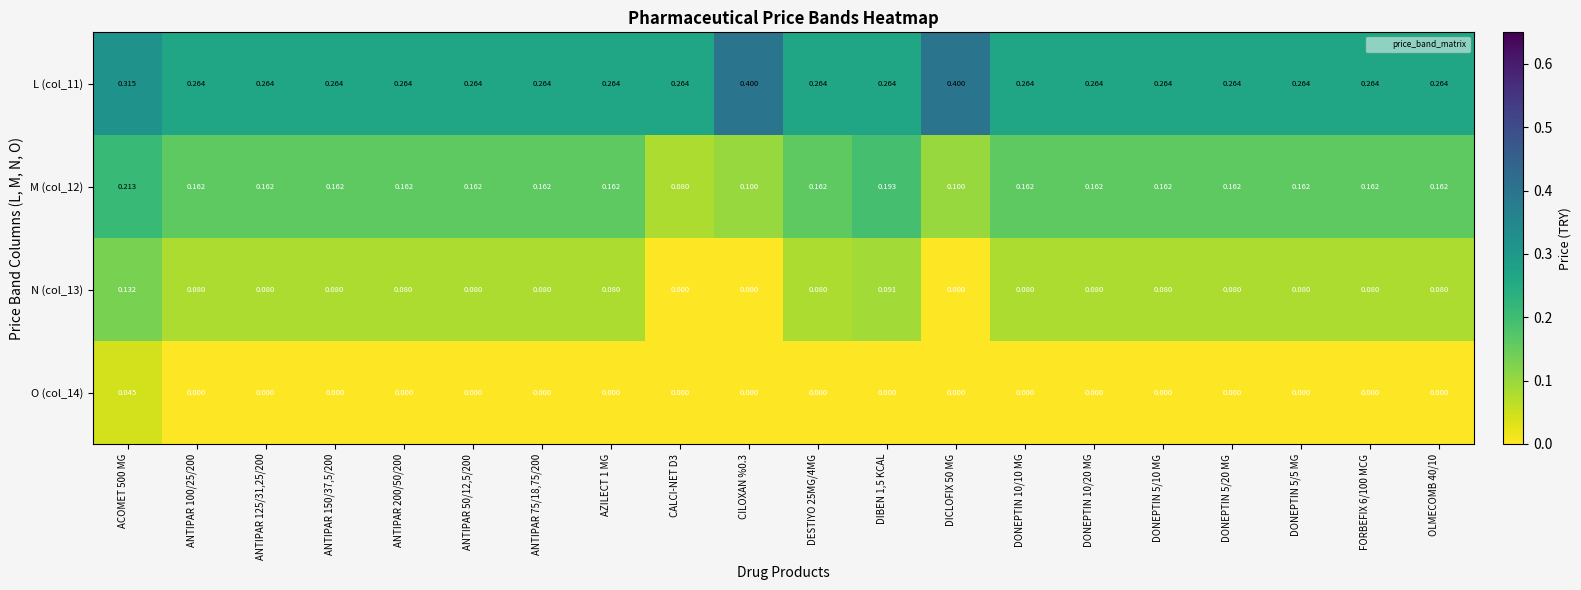

Is the value of N (col_13) at AZILECT 1 MG greater than the value of M (col_12) at ANTIPAR 75/18,75/200?

No